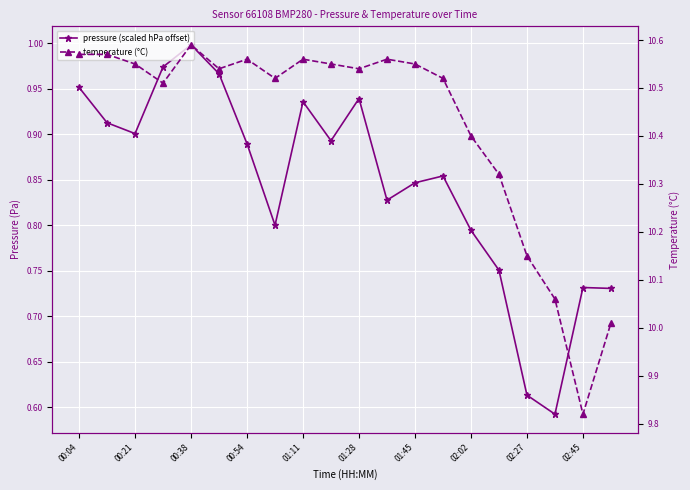

Is the value of temperature (°C) at 19 greater than the value of pressure (scaled hPa offset) at 10?

Yes